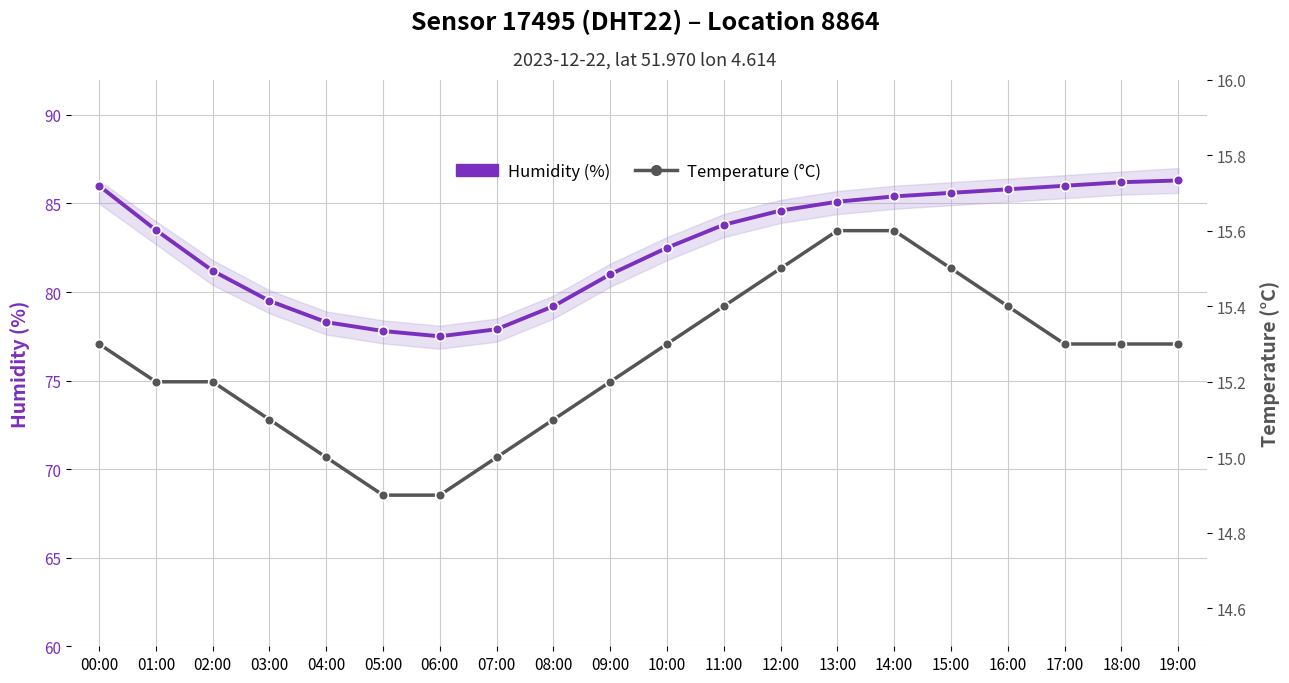

The value of Temperature (°C) at 08:00 is 15.1. True or false?

True